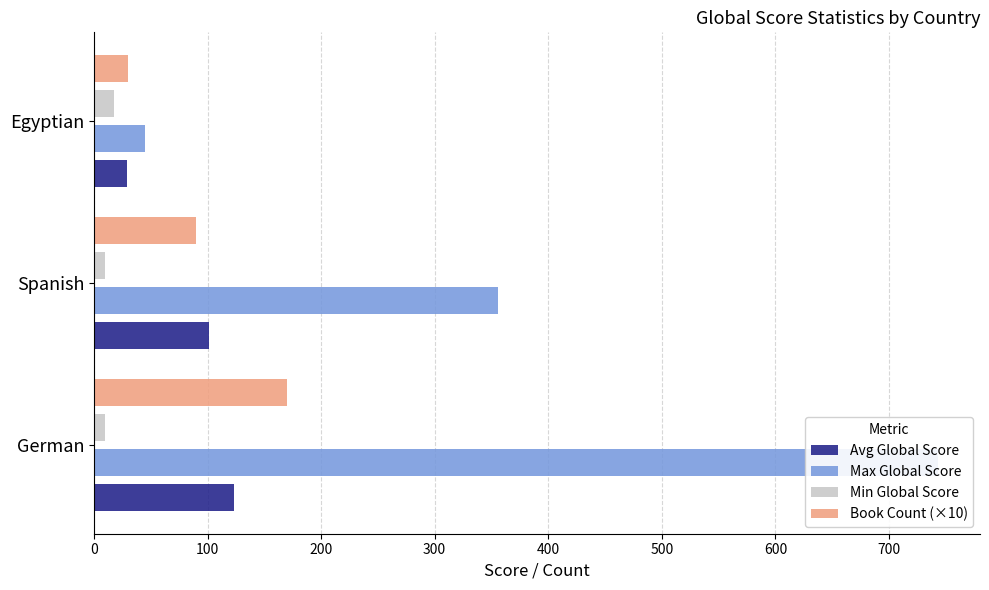

How many bars are there in each group?

4